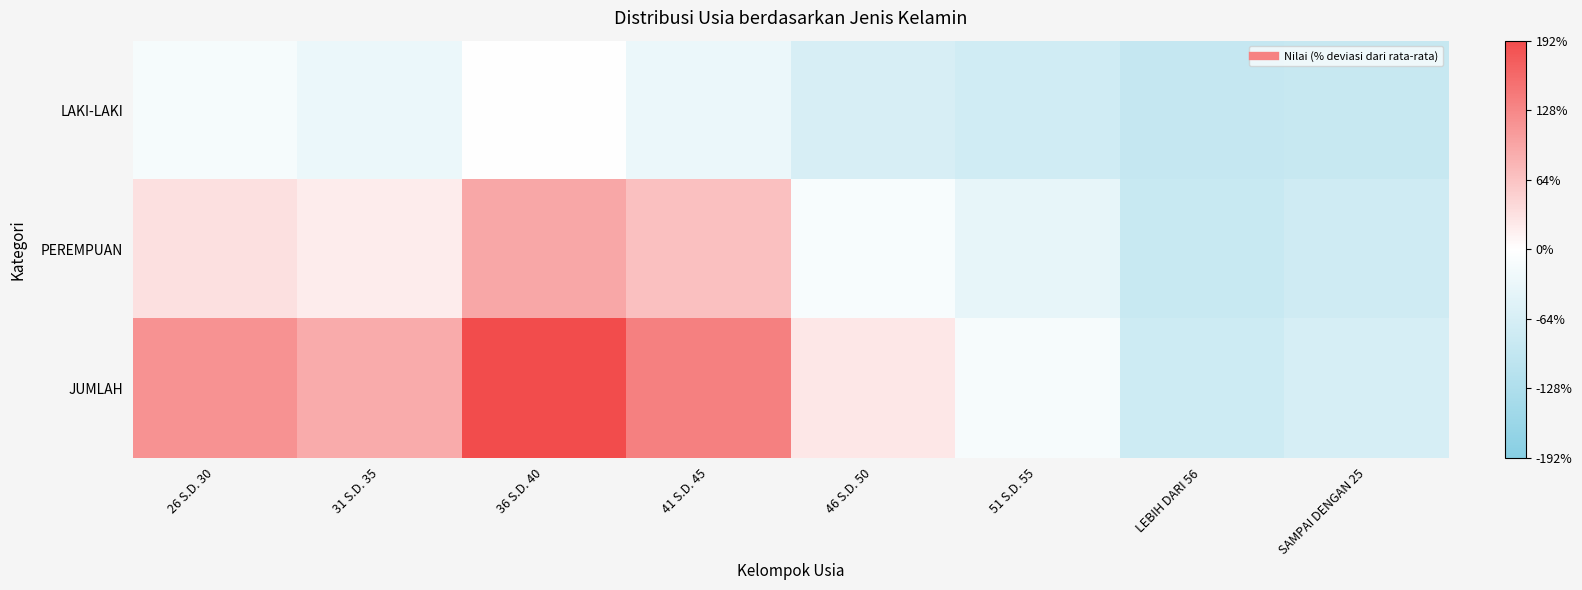

Reading left to right, what are all the values shown in this chart?

LAKI-LAKI: 26 S.D. 30=-16.0	31 S.D. 35=-30.2	36 S.D. 40=-1.1	41 S.D. 45=-30.5	46 S.D. 50=-63.9	51 S.D. 55=-74.9	LEBIH DARI 56=-92.6	SAMPAI DENGAN 25=-89.2
PEREMPUAN: 26 S.D. 30=31.7	31 S.D. 35=19.8	36 S.D. 40=93.4	41 S.D. 45=66.7	46 S.D. 50=-11.6	51 S.D. 55=-38.9	LEBIH DARI 56=-87.0	SAMPAI DENGAN 25=-75.9
JUMLAH: 26 S.D. 30=115.8	31 S.D. 35=89.6	36 S.D. 40=192.4	41 S.D. 45=136.3	46 S.D. 50=24.5	51 S.D. 55=-13.8	LEBIH DARI 56=-79.5	SAMPAI DENGAN 25=-65.1